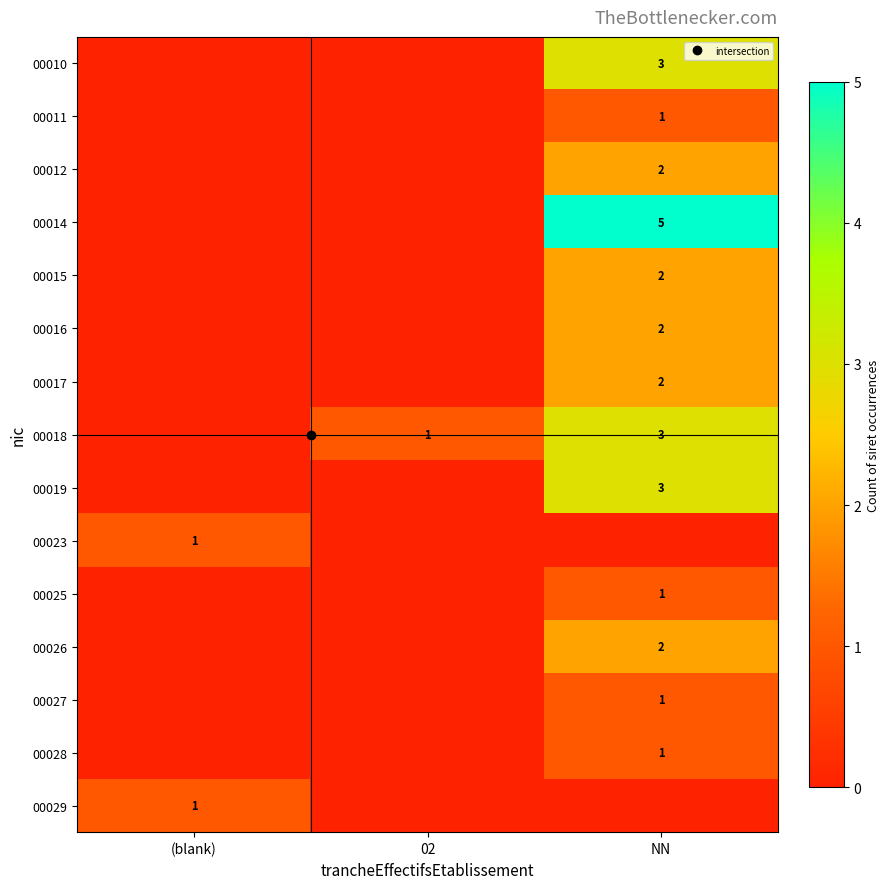

Rank the categories by 00019 value from lowest to highest.

(blank), 02, NN